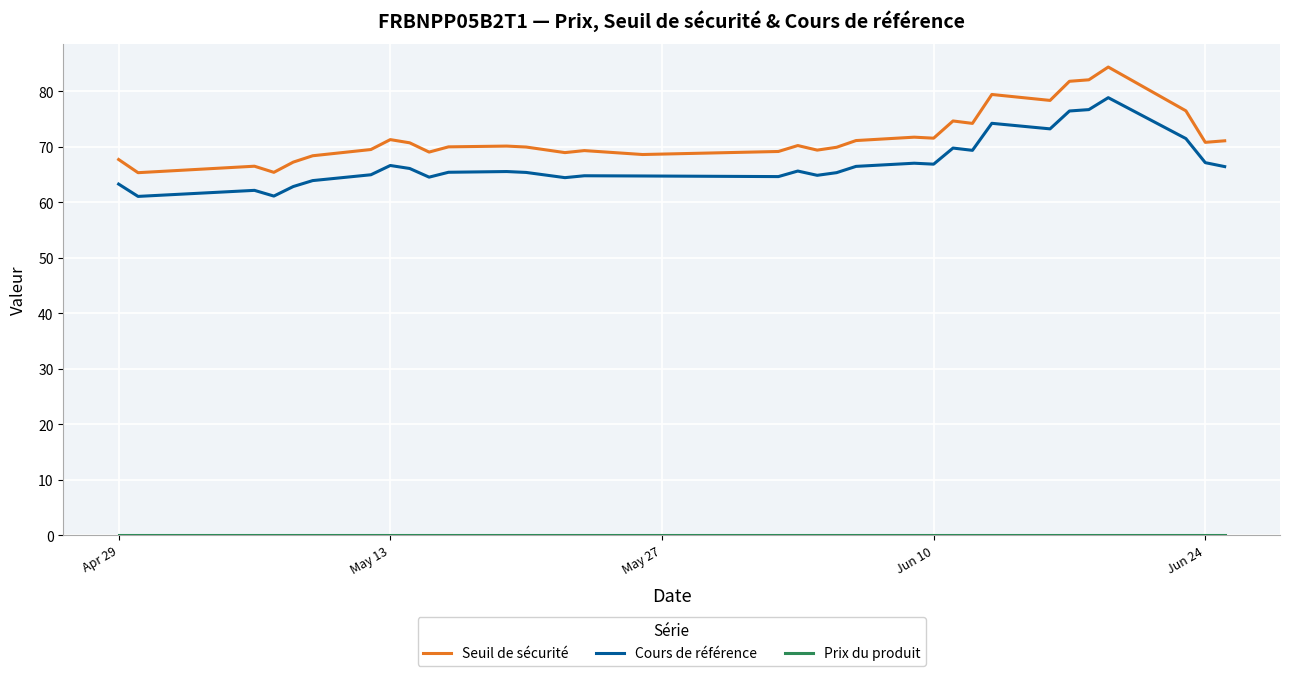

Which series has the largest total across all categories?

Seuil de sécurité